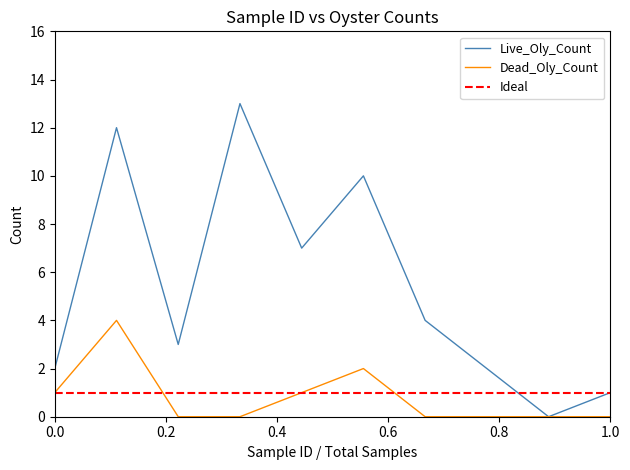

Which series has the largest total across all categories?

Live_Oly_Count